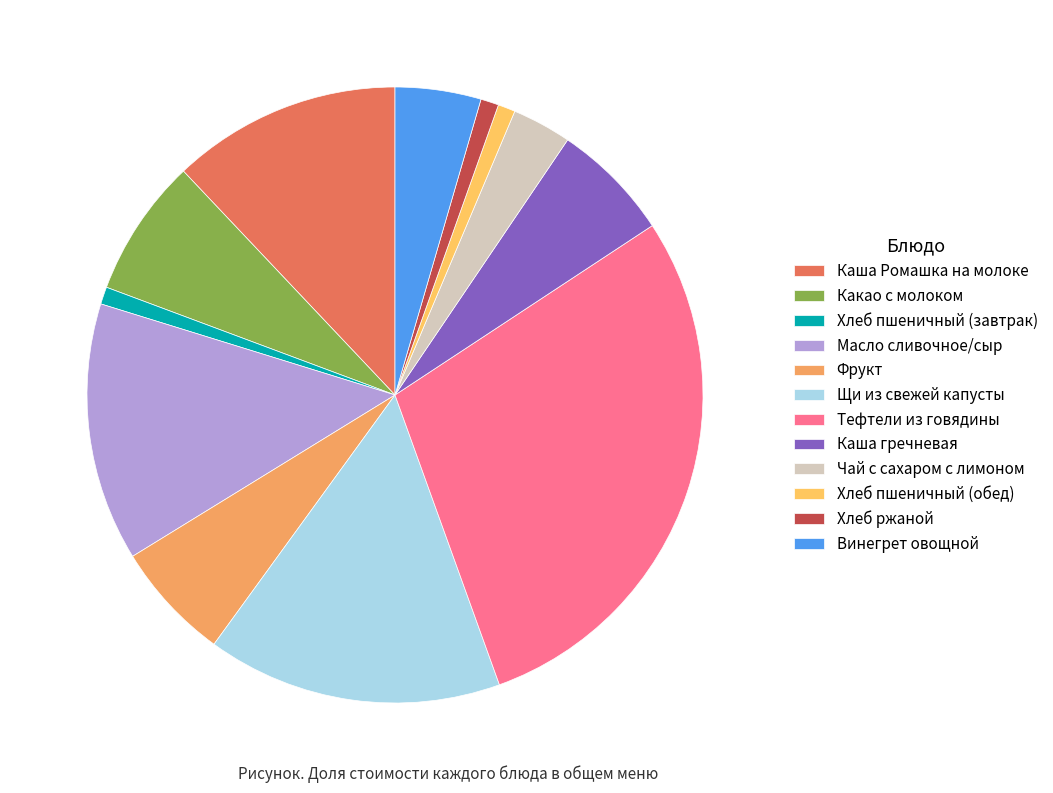

Rank the categories by value from lowest to highest.

Хлеб пшеничный (завтрак), Хлеб пшеничный (обед), Хлеб ржаной, Чай с сахаром с лимоном, Винегрет овощной, Фрукт, Каша гречневая, Какао с молоком, Каша Ромашка на молоке, Масло сливочное/сыр, Щи из свежей капусты, Тефтели из говядины